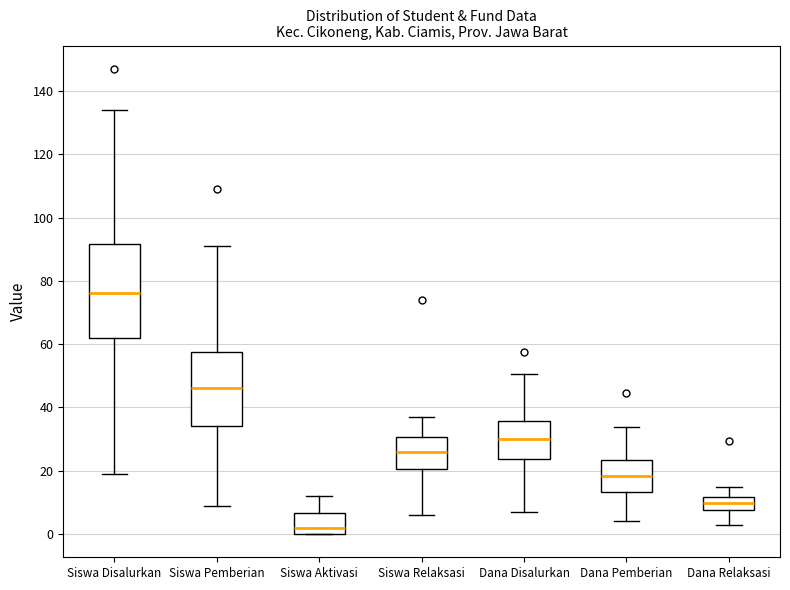

Where does the lower whisker of the box for Dana Relaksasi end on the y-axis? The values are not printed on the chart, so give them approximately, as read against the axis.

2